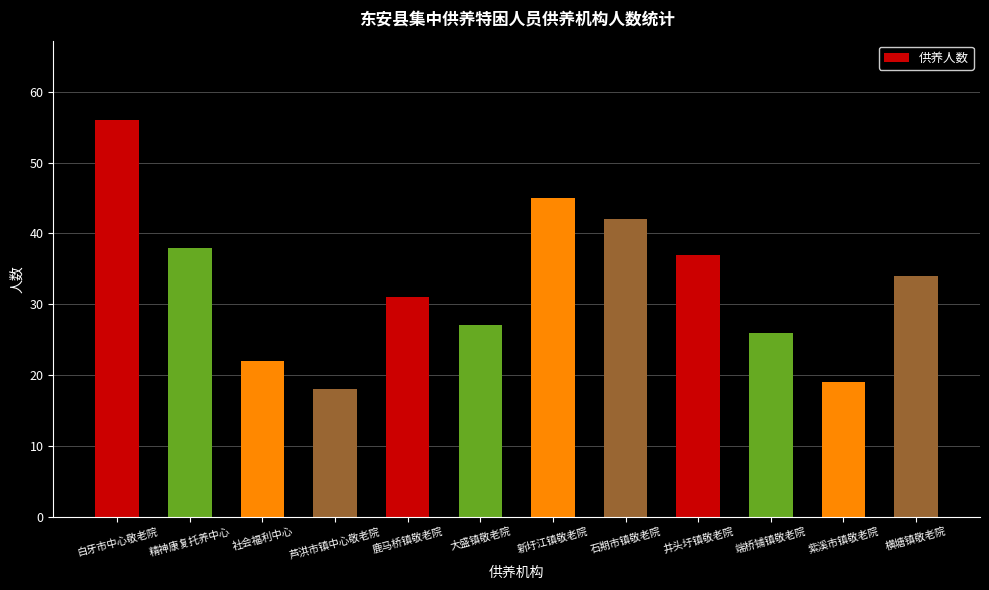

What is the change in value from 社会福利中心 to 石期市镇敬老院?

+20